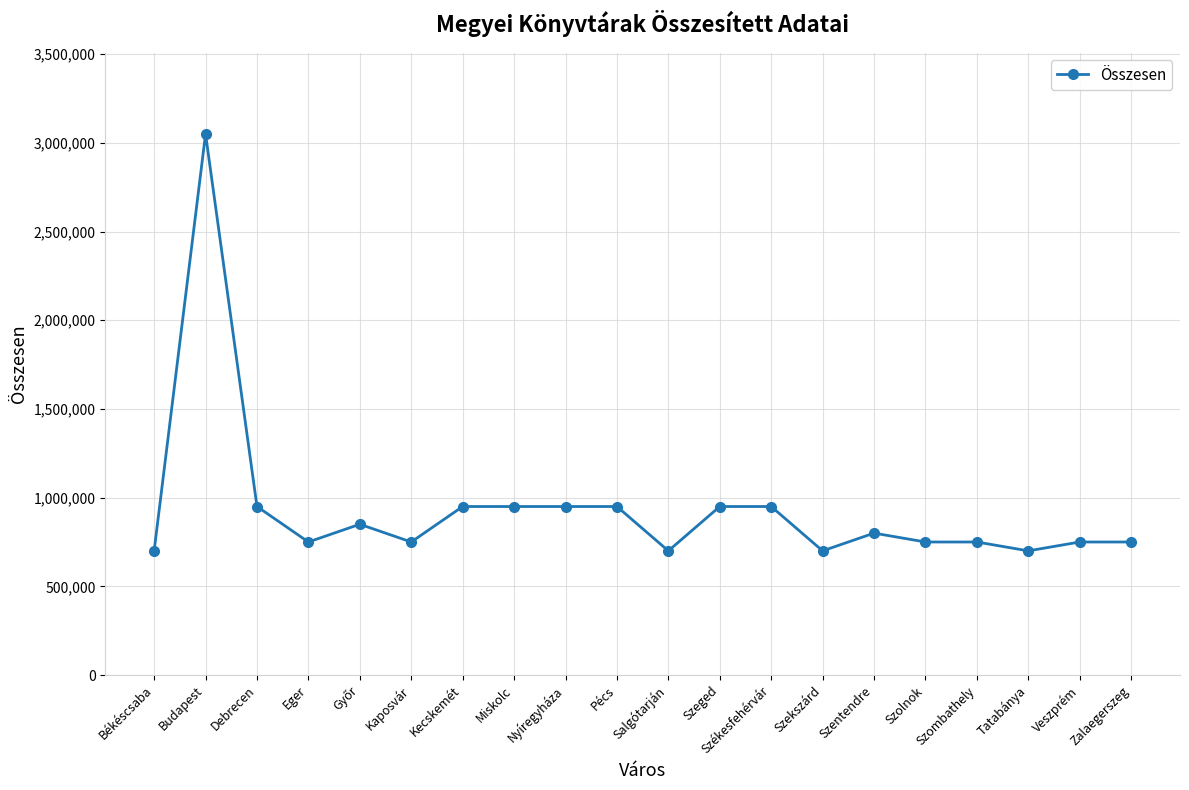

Where is the first local minimum?

Eger